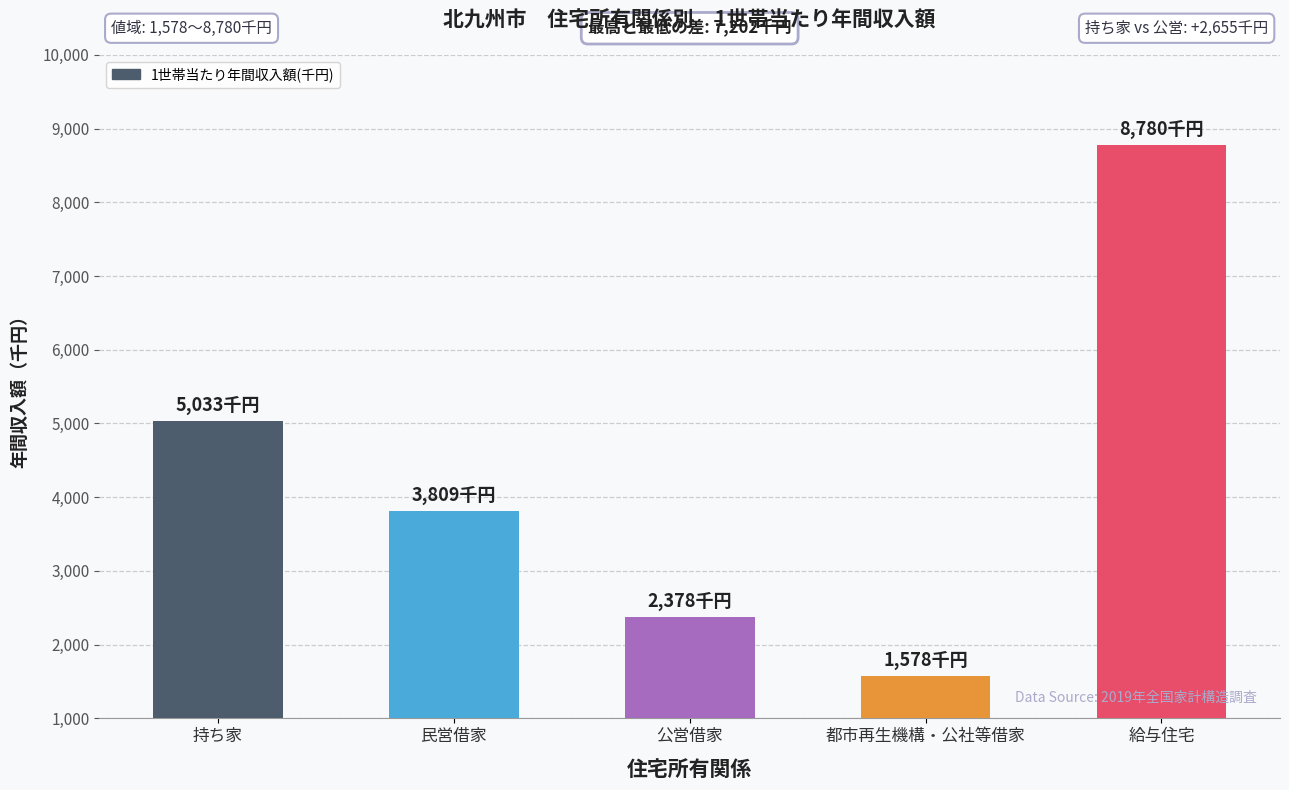

List the labels in order of value, largest first.

給与住宅, 持ち家, 民営借家, 公営借家, 都市再生機構・公社等借家